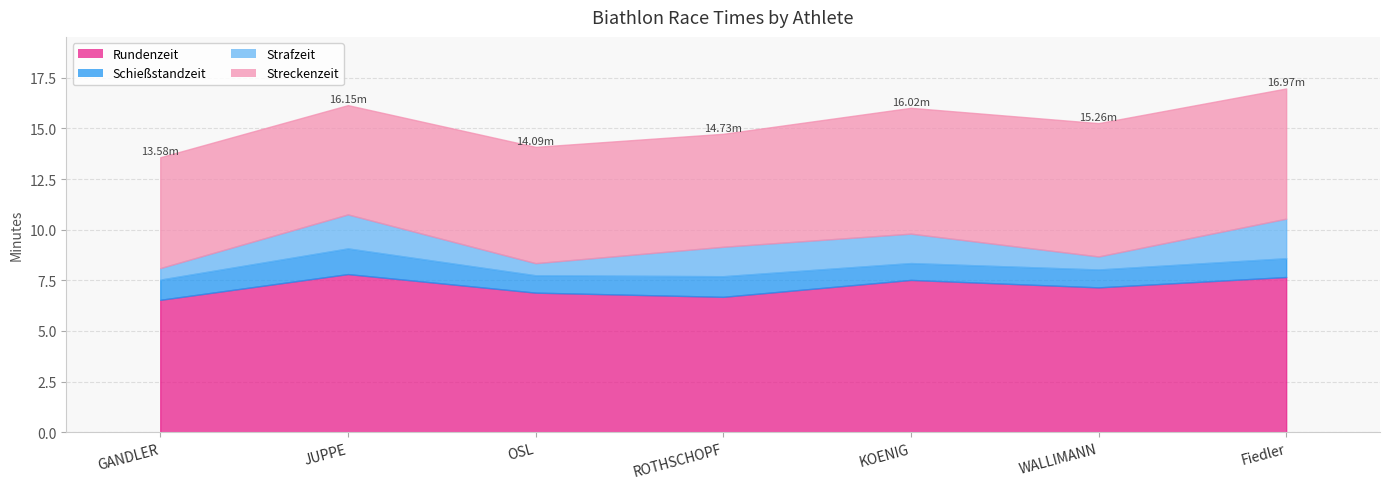

Where is Streckenzeit nearest to the value 5?

JUPPE